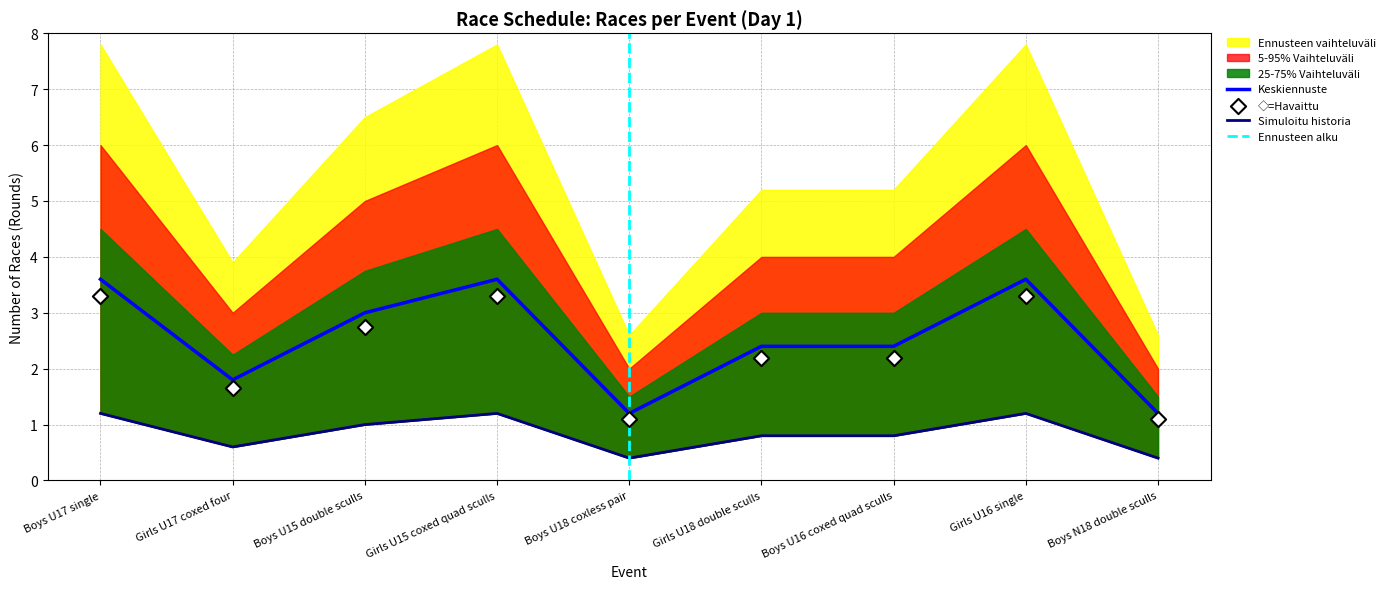

What is the highest value of the Keskiennuste series?

3.6